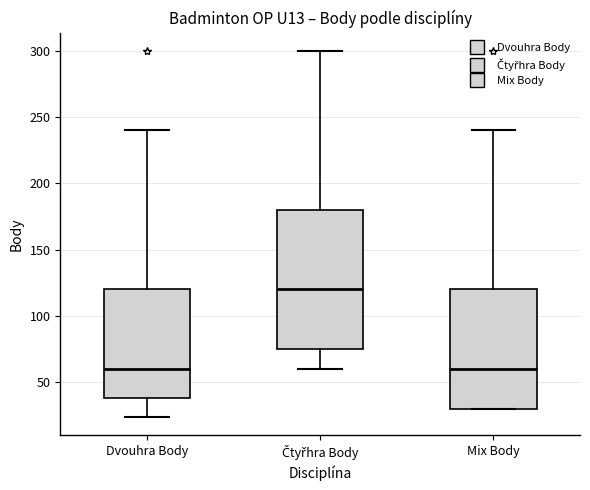

Comparing the boxes themselves (not the whiskers), which one is the tallest?

Čtyřhra Body